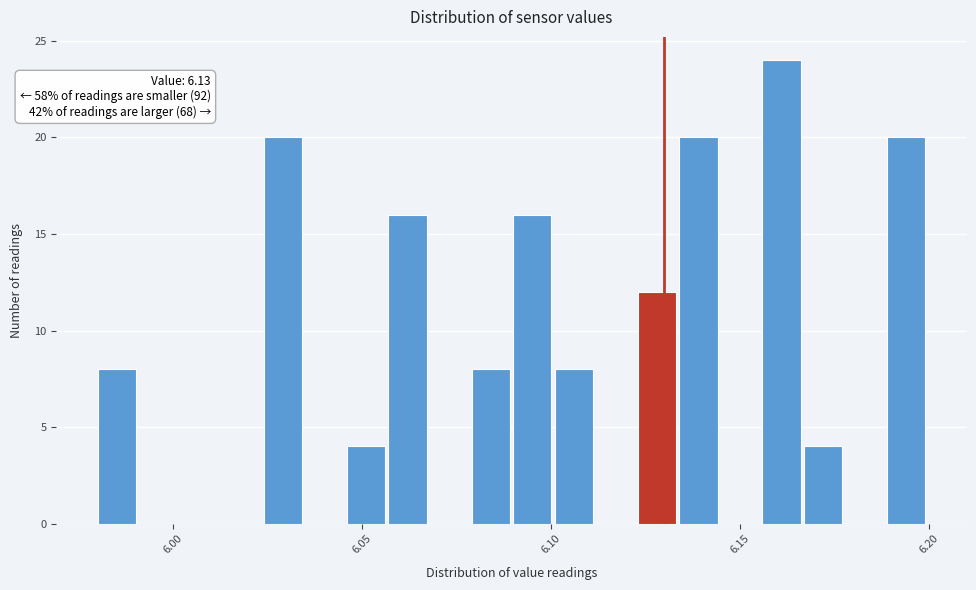

Around what value on the x-axis is the tallest bar? Give the approximate position of its centre, as read against the axis.

6.160